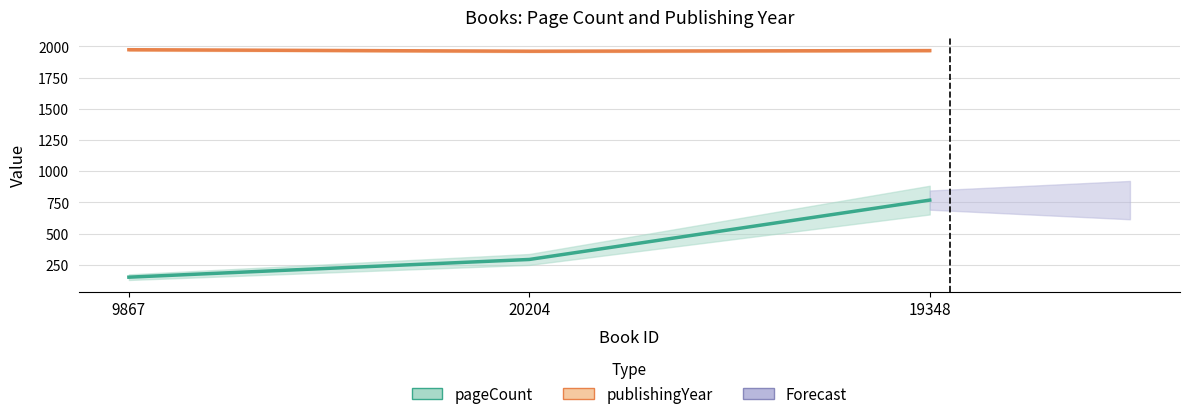

What is the label of the 2nd point from the left?

20204